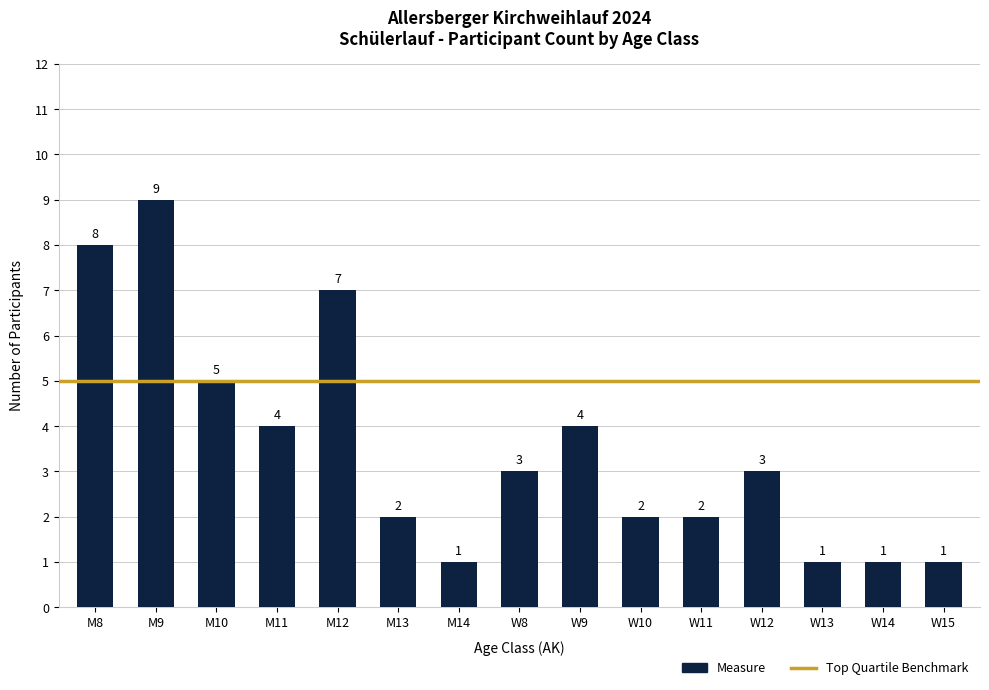

Reading right to left, list all the values displayed in this chart.

W15=1	W14=1	W13=1	W12=3	W11=2	W10=2	W9=4	W8=3	M14=1	M13=2	M12=7	M11=4	M10=5	M9=9	M8=8